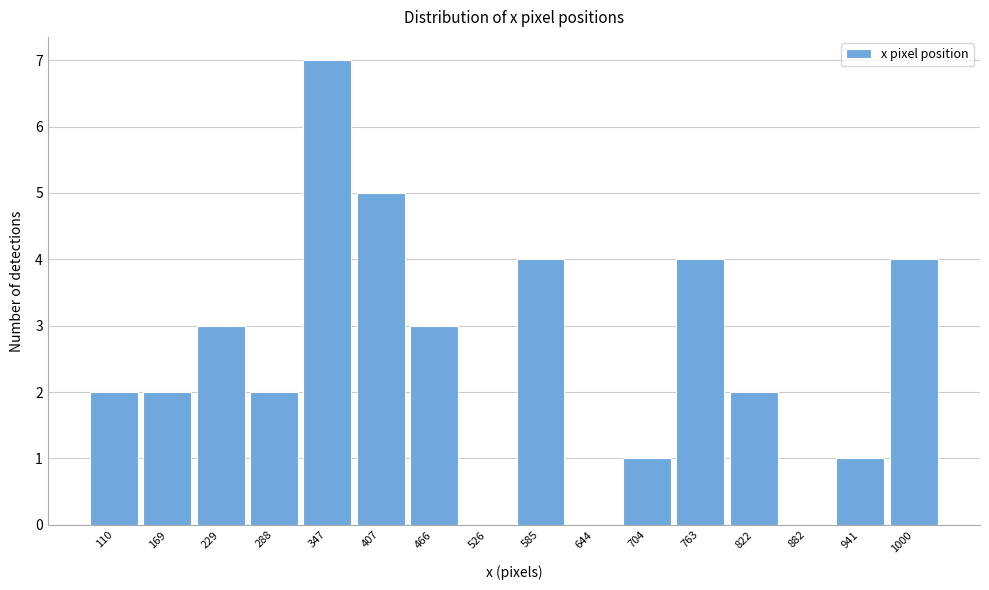

Which range on the x-axis has the tallest bar?

320 to 380